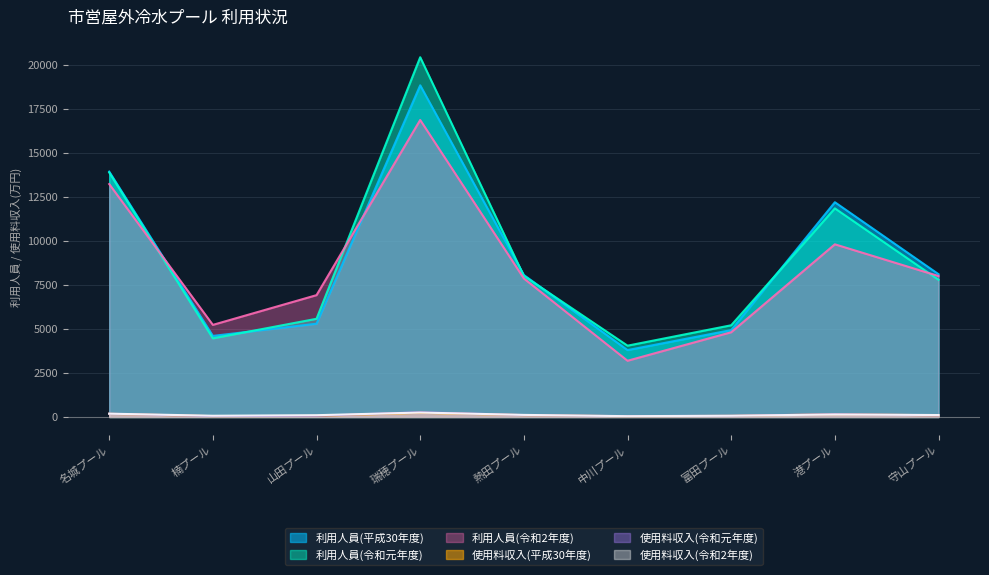

At how many categories does at least one series exceed 20384?

1